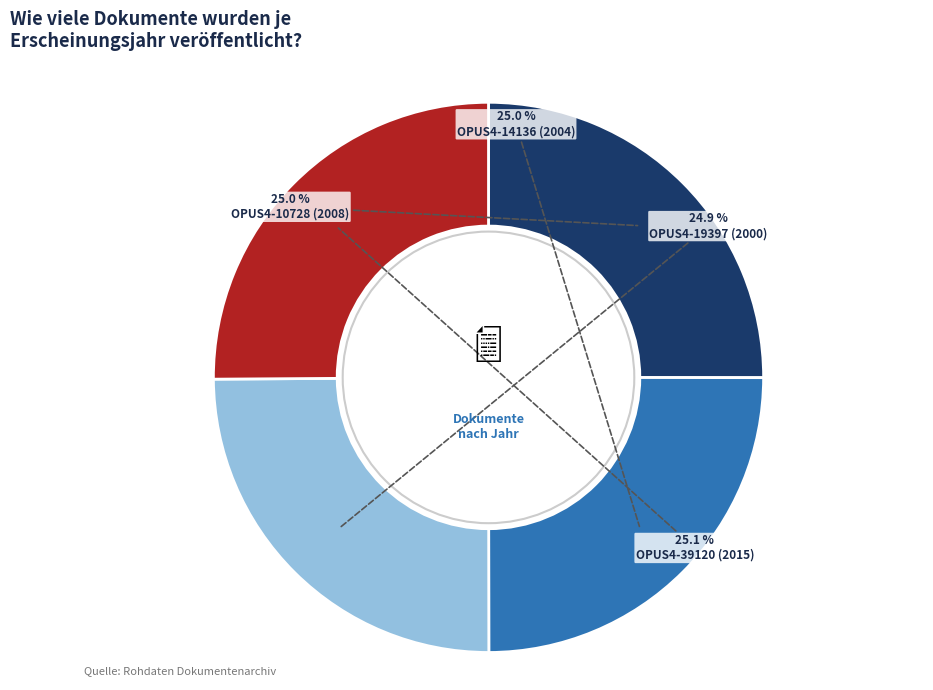

Is there any slice that represents more than half of the pie?

No